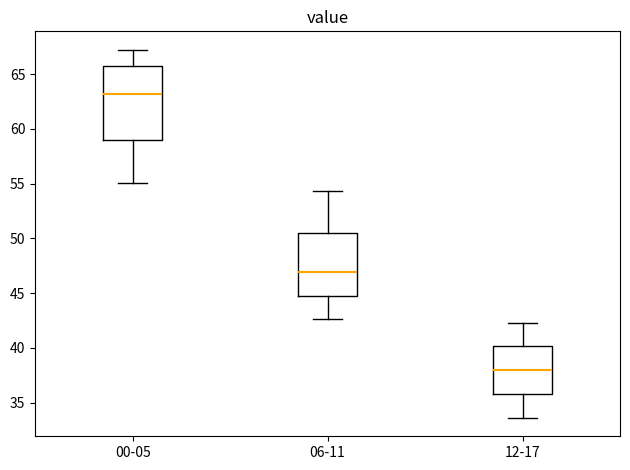

Reading left to right, transcribe this box plot: for each box, give where its median line is, the range the box spans, and where its two whiskers end, as read against the y-axis. The values are not printed on the chart, so give them approximately, as read against the axis.

00-05: median 63.0, box 59.0 to 66.0, whiskers 55.0 to 67.0
06-11: median 47.0, box 45.0 to 50.5, whiskers 42.5 to 54.5
12-17: median 38.0, box 36.0 to 40.0, whiskers 33.5 to 42.5